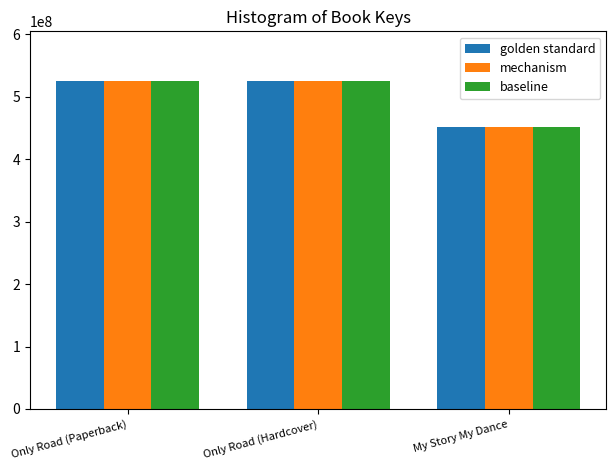

What is the difference between the second highest and minimum values in the baseline series?

74376992